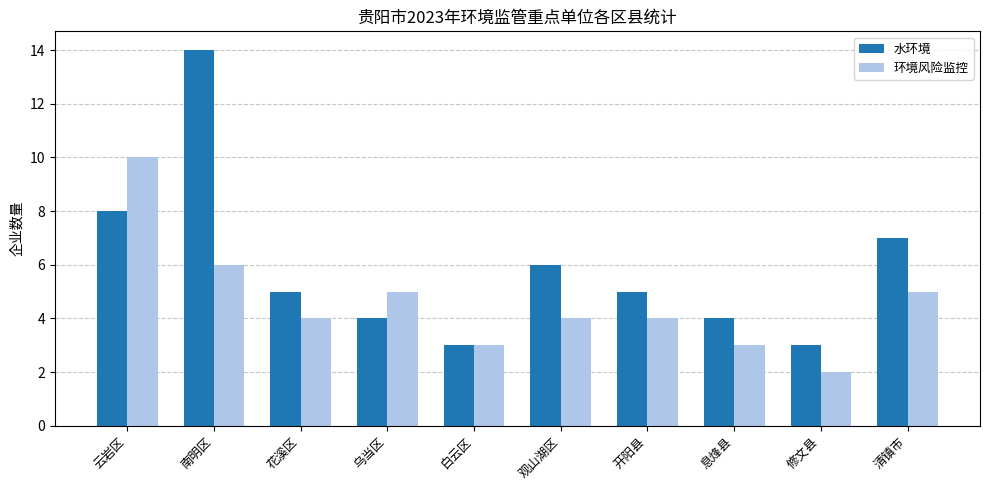

What value does the 水环境 series have at 息烽县?

4